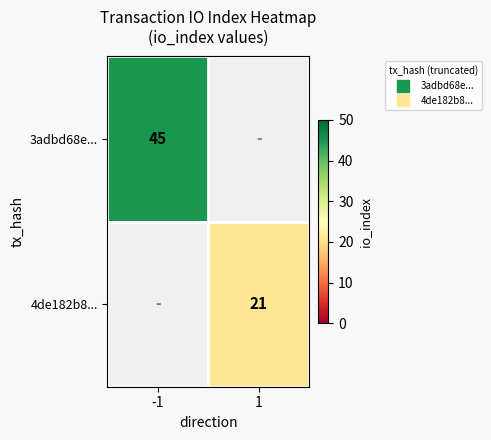

At which label does 4de182b8... reach its peak?

1